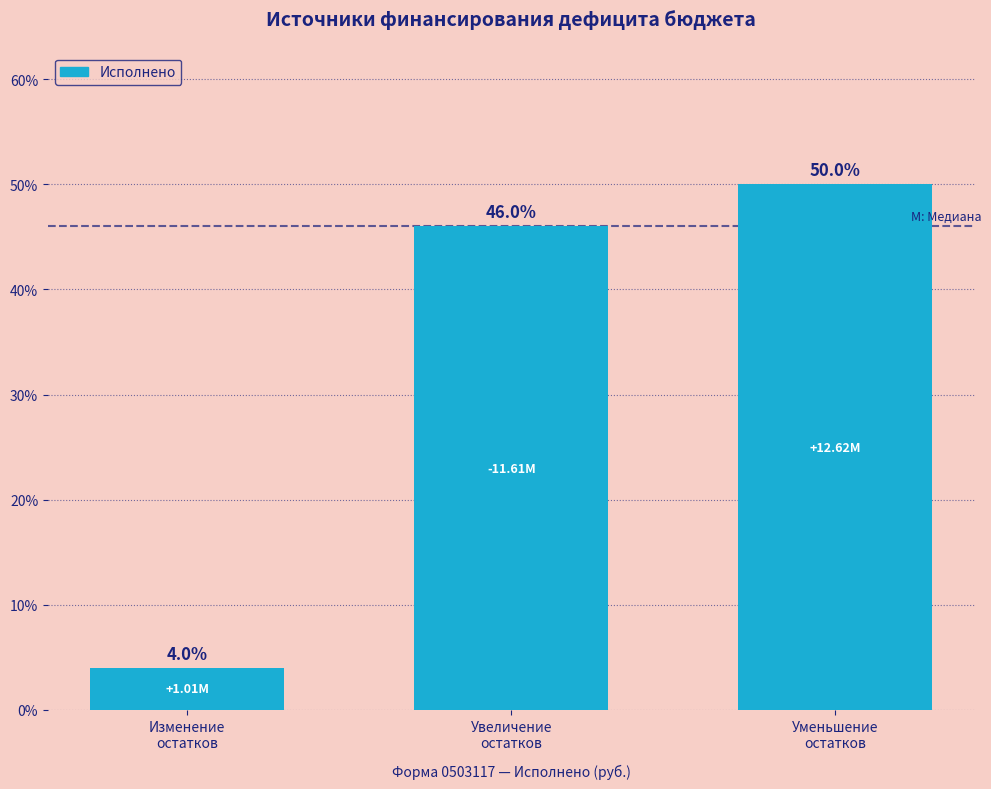

What is the difference between the maximum and minimum values?

46.0